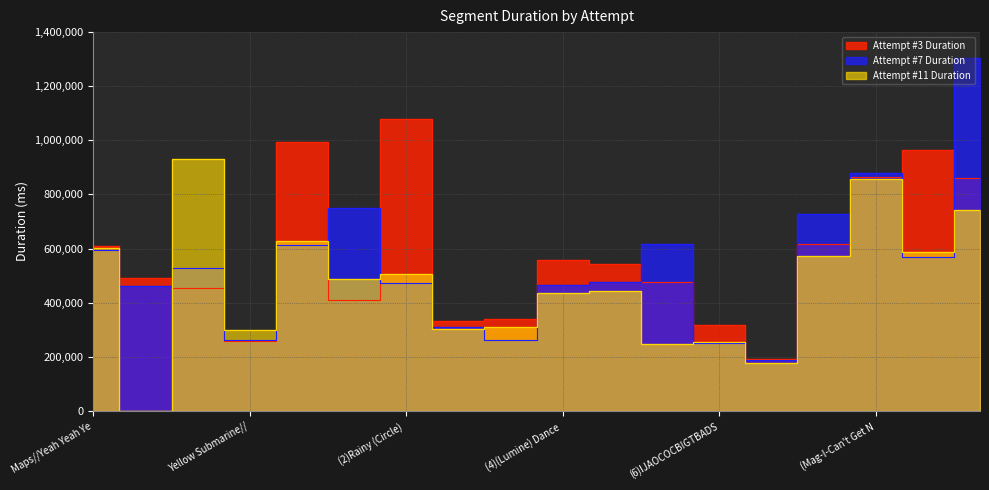

In Attempt #7 Duration, how many points are higher than both neighbors (excluding endpoints)?

4